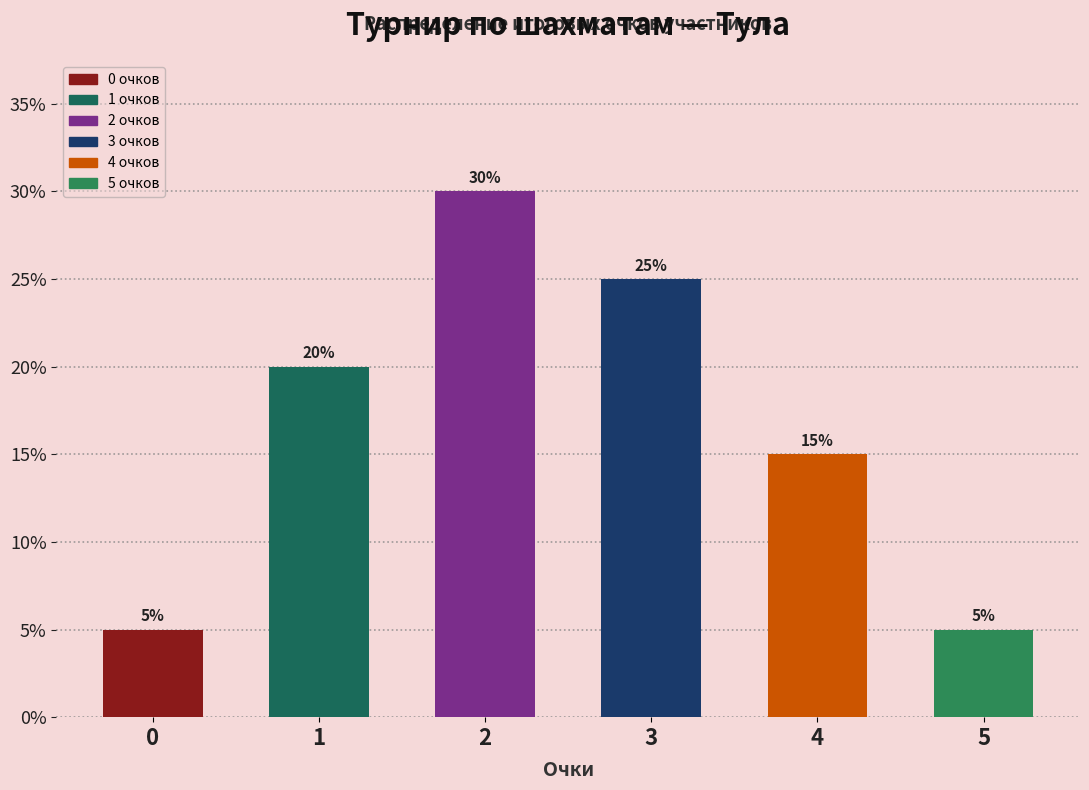

Reading left to right, what are all the values shown in this chart?

5	20	30	25	15	5